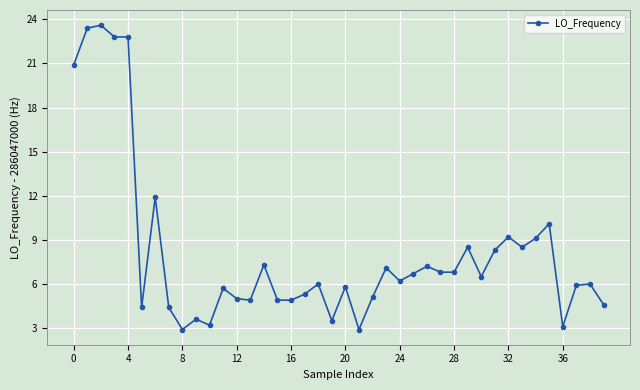

What is the smallest value displayed?

2.9